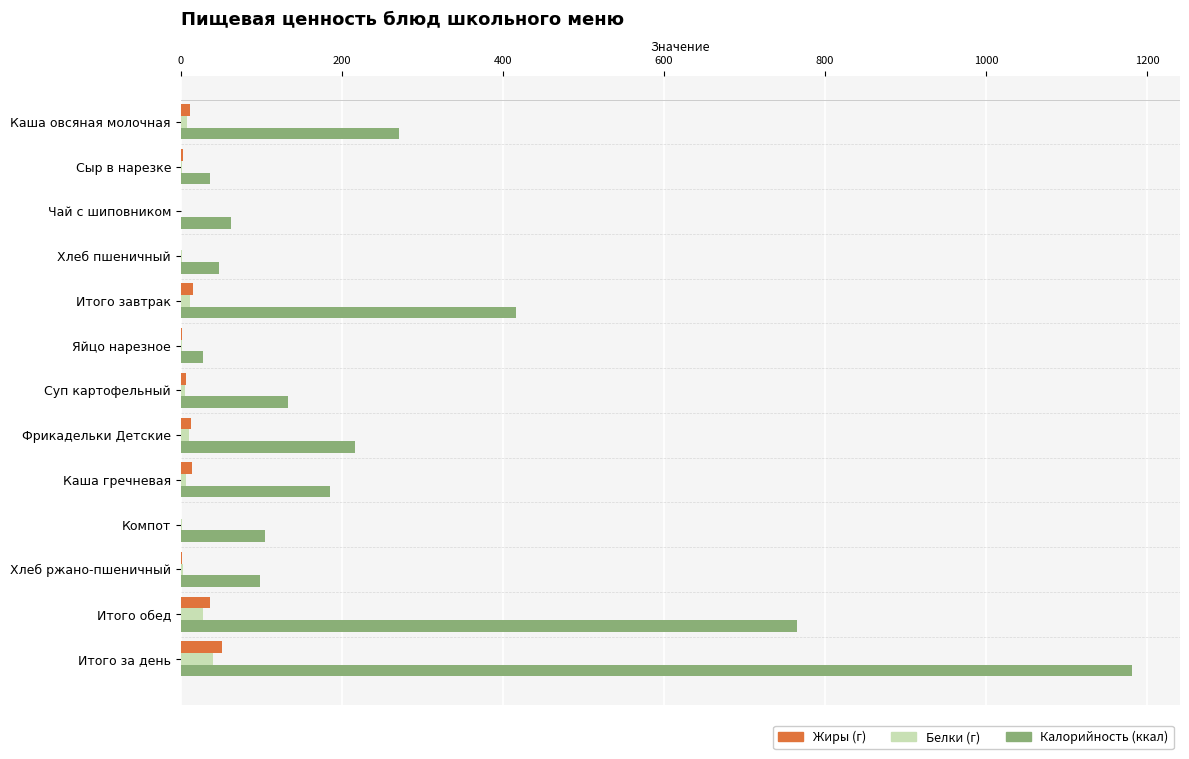

At which category is the sum across all series the highest?

Итого за день